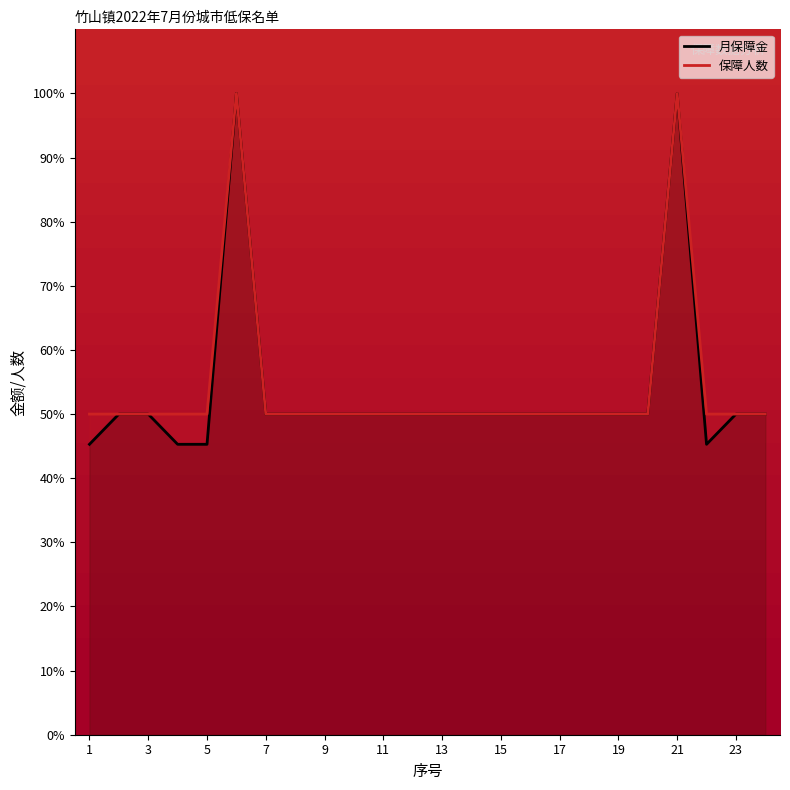

Reading left to right, what are all the values shown in this chart?

月保障金: 45.3	50.0	50.0	45.3	45.3	100.0	50.0	50.0	50.0	50.0	50.0	50.0	50.0	50.0	50.0	50.0	50.0	50.0	50.0	50.0	100.0	45.3	50.0	50.0
保障人数: 50.0	50.0	50.0	50.0	50.0	100.0	50.0	50.0	50.0	50.0	50.0	50.0	50.0	50.0	50.0	50.0	50.0	50.0	50.0	50.0	100.0	50.0	50.0	50.0